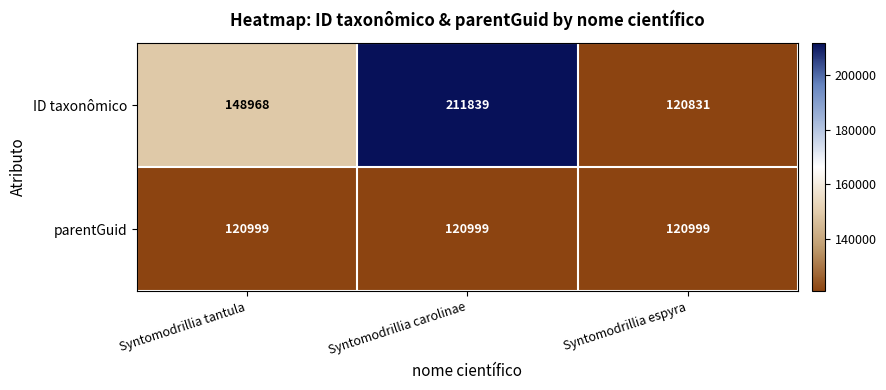

What is the total value across all series at Syntomodrillia carolinae?

332838